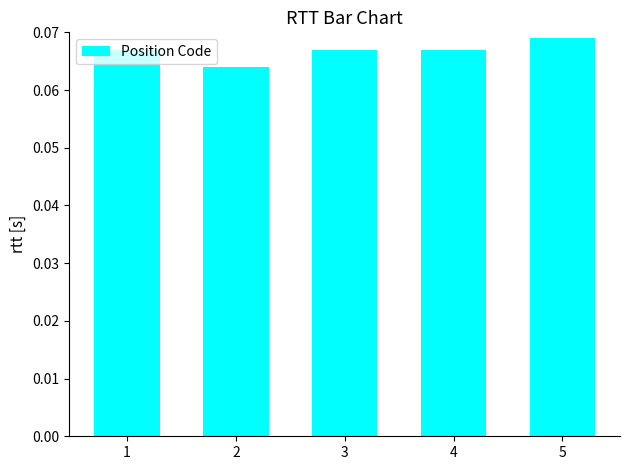

What is the sum of all values?

0.3